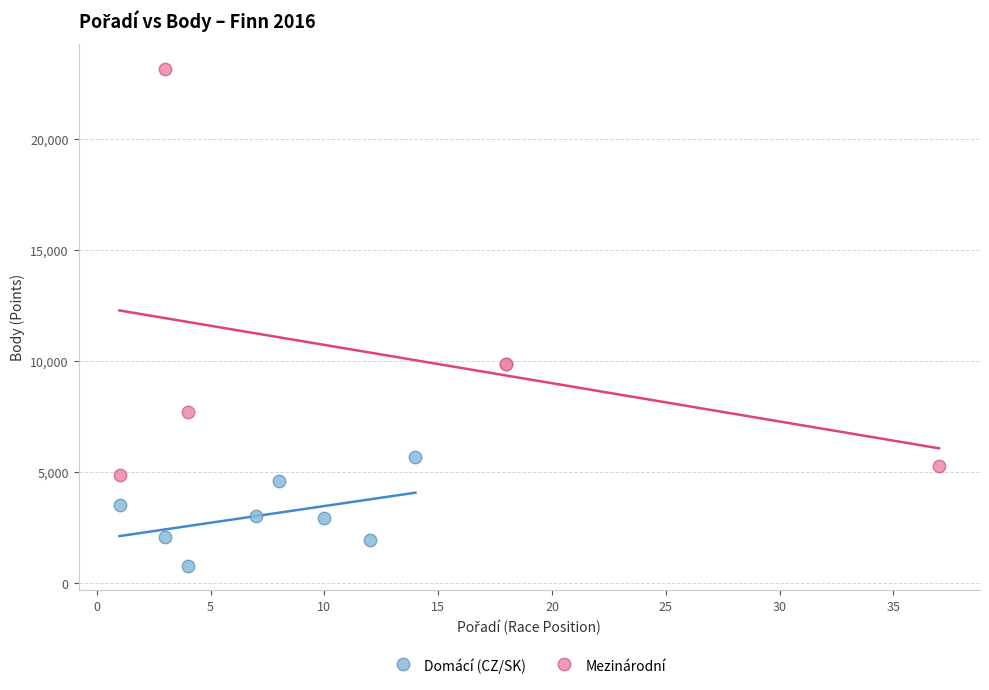

Which series contains the highest Y value?

Mezinárodní